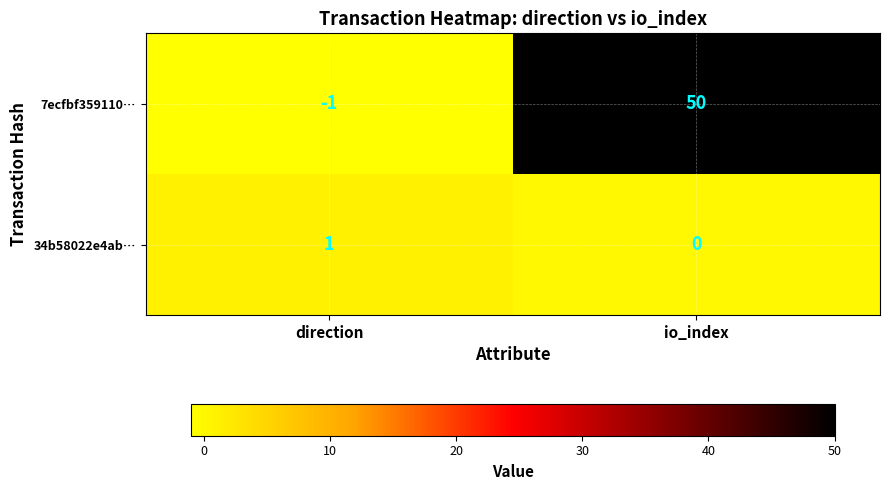

Which series has the largest range (max minus min)?

7ecfbf359110…